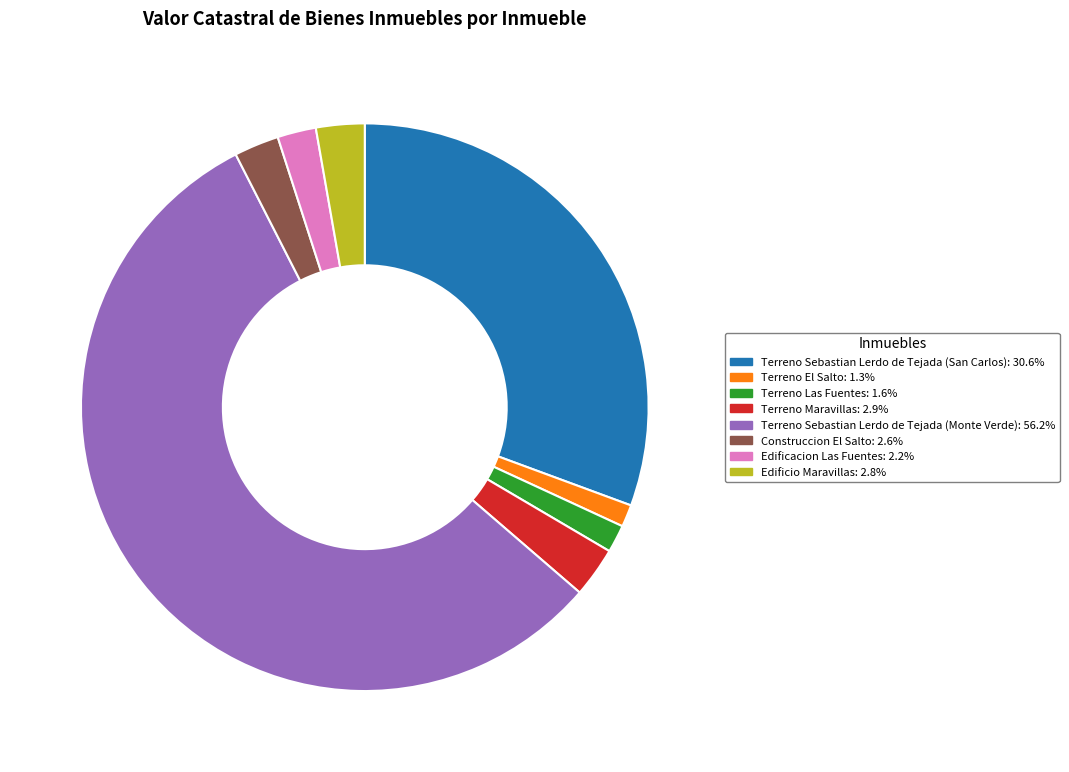

Which category accounts for the majority?

Terreno Sebastian Lerdo de Tejada (Monte Verde)